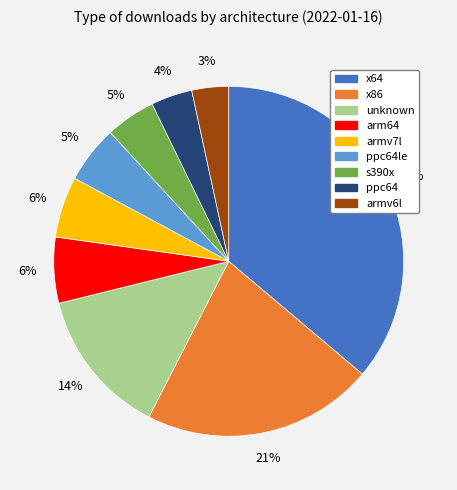

What is the largest slice in the pie chart?

x64